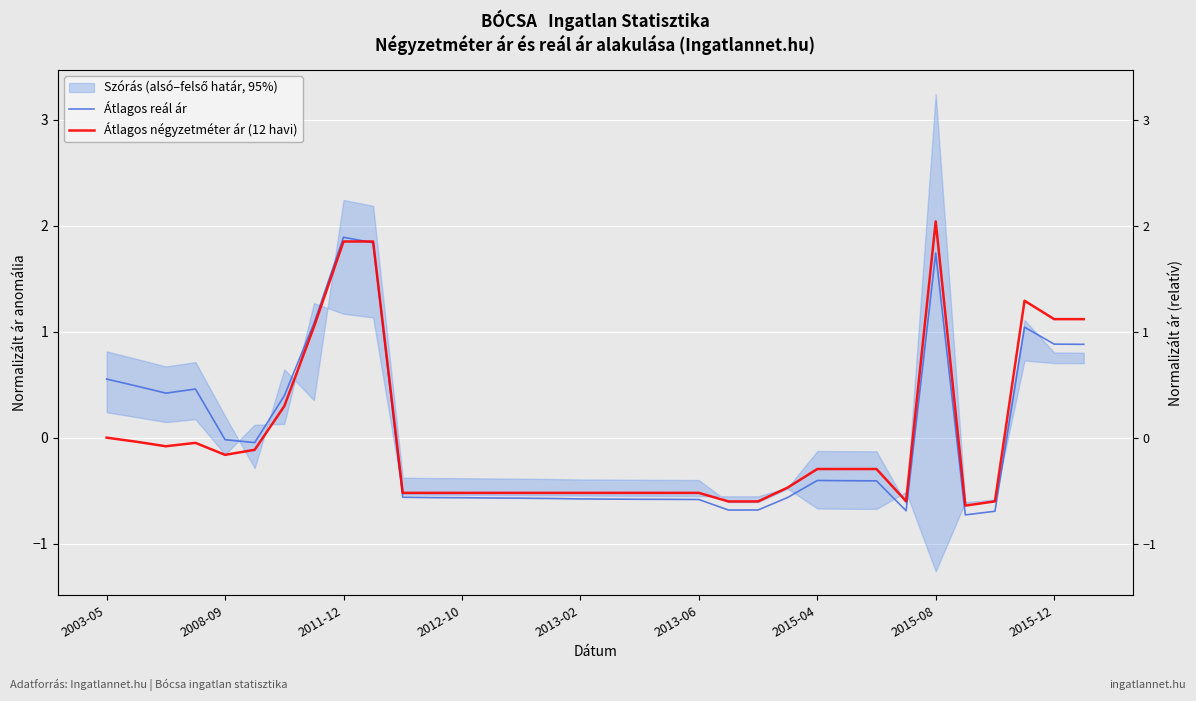

Which series has the widest spread of values?

Átlagos négyzetméter ár (12 havi)